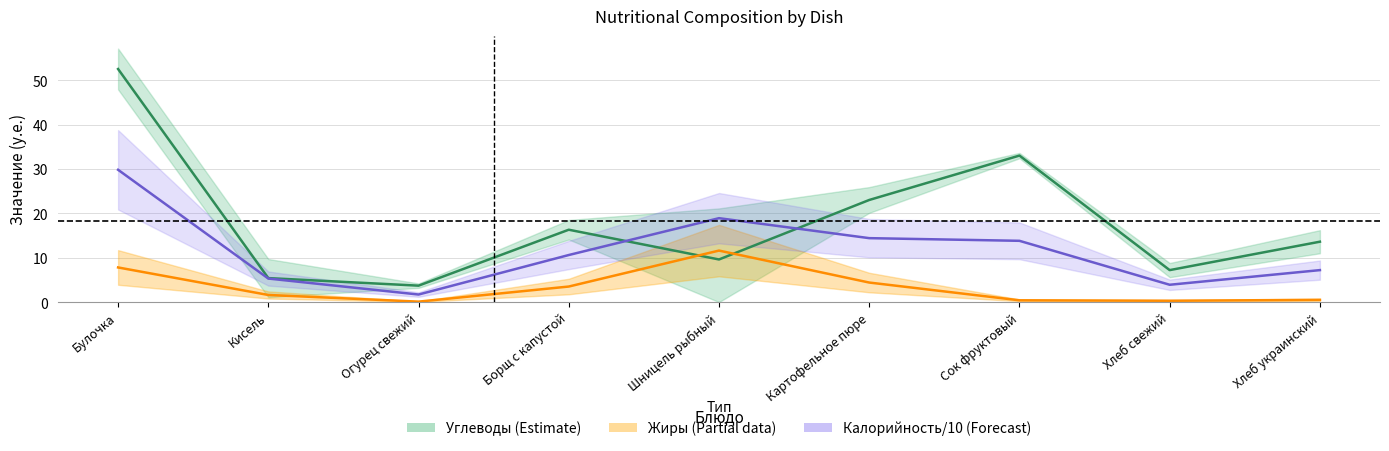

Which series has the largest total across all categories?

Углеводы центр